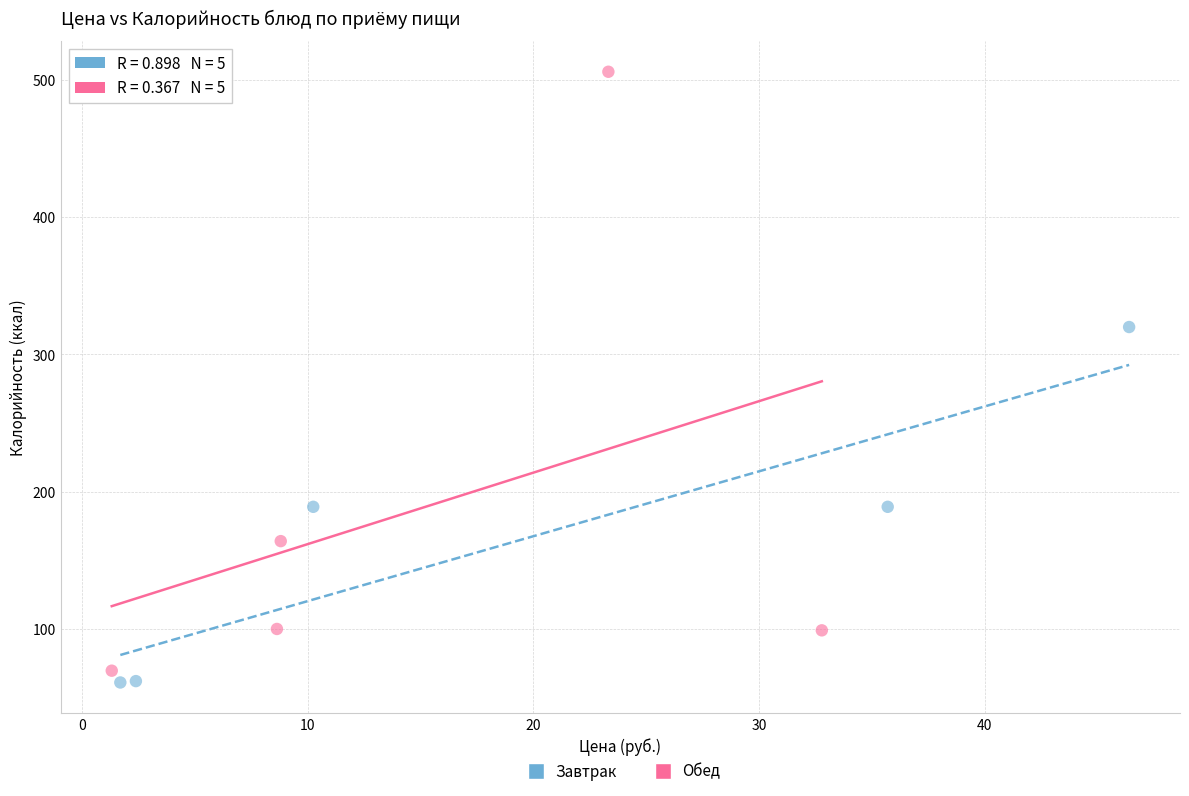

Which series contains the highest Y value?

Обед